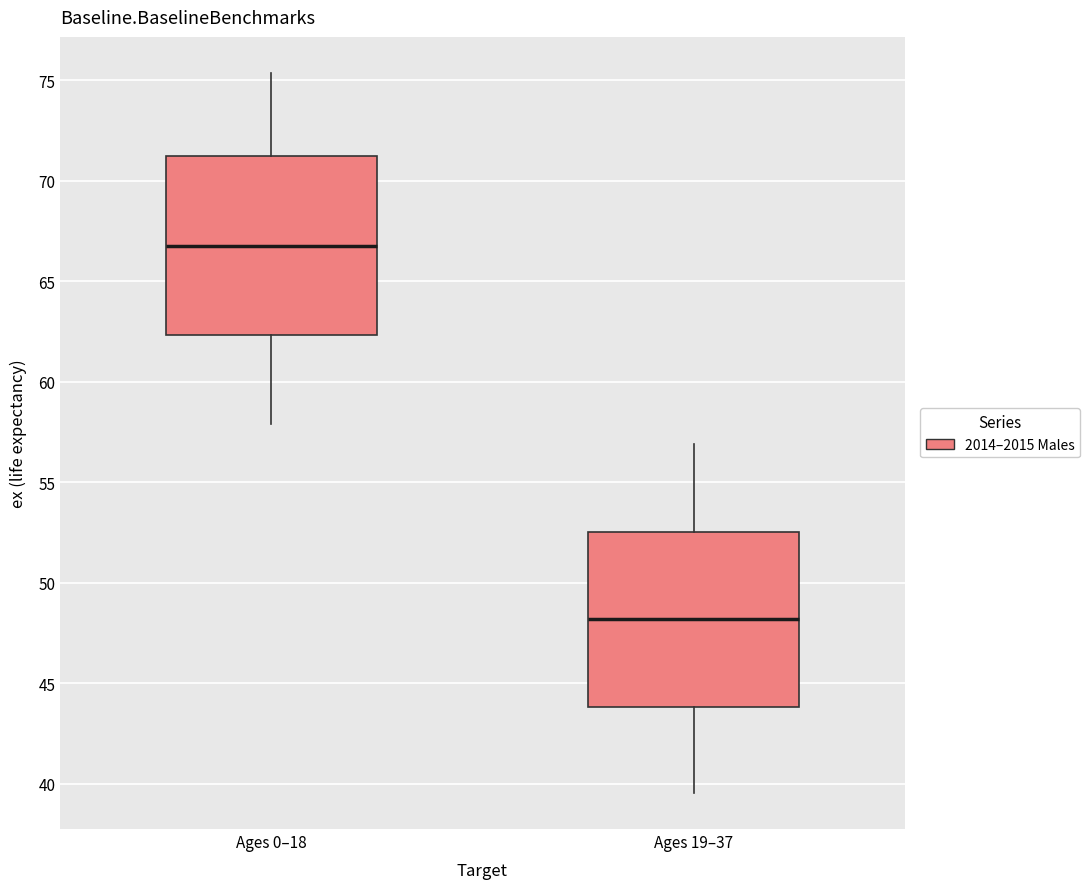

Which box has the lowest median line?

Ages 19–37